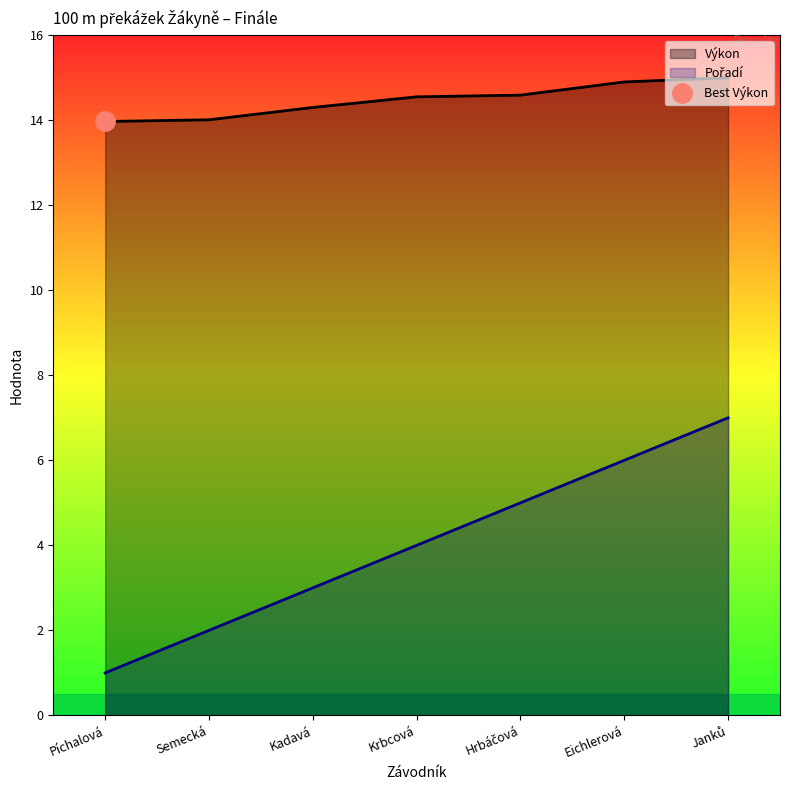

True or false: Výkon has more than 0 points higher than both neighbors.

False